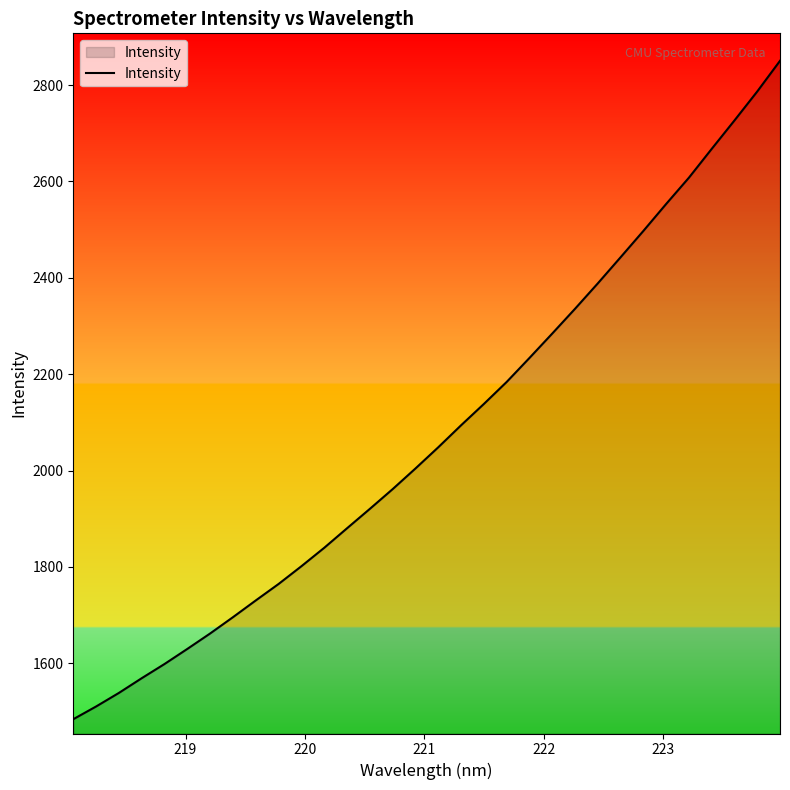

What is the maximum value shown in the chart?

2850.5